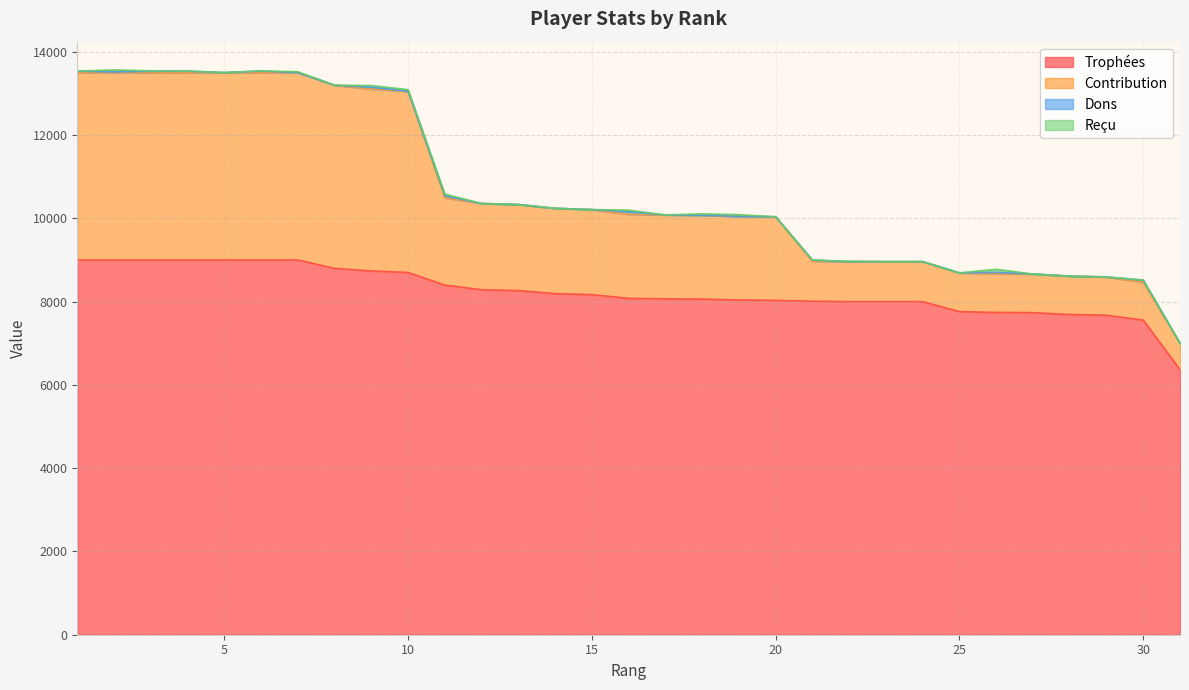

The value of Trophées at 30 is 12971. True or false?

False